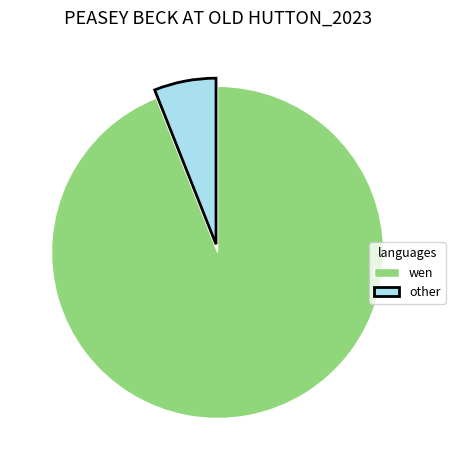

Does any single category account for the majority?

Yes